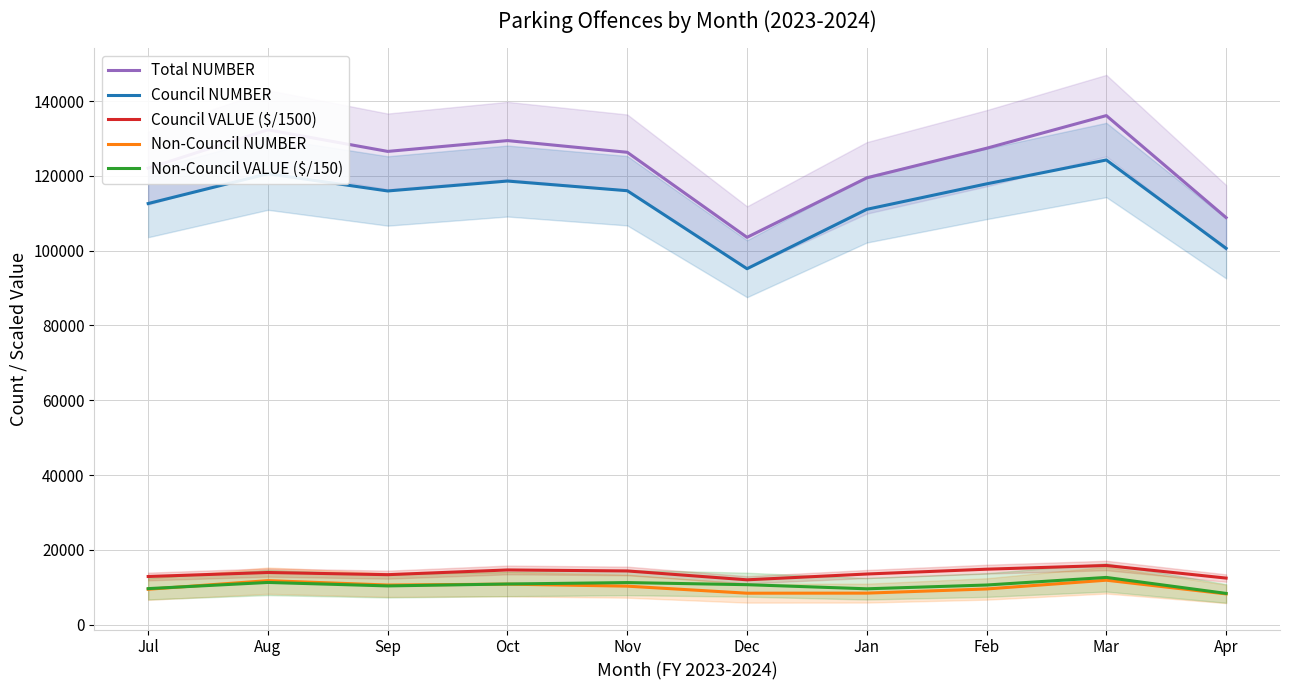

What are all the series names shown in the legend?

Total NUMBER, Council NUMBER, Council VALUE ($/1500), Non-Council NUMBER, Non-Council VALUE ($/150)